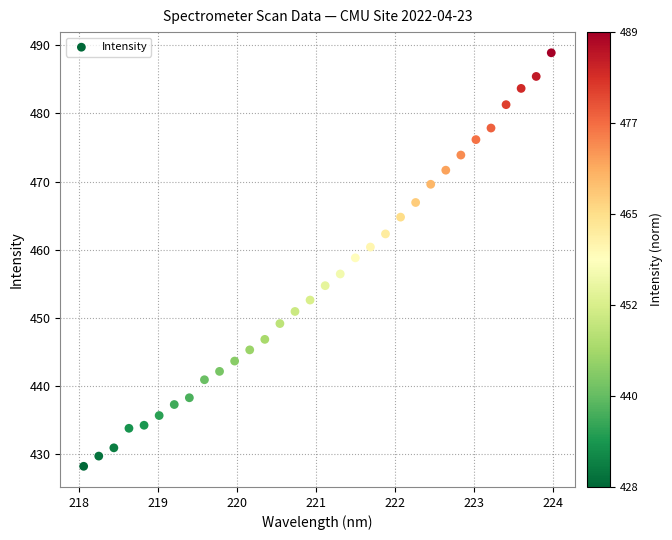

What is the range of Y values (max minus min)?

60.7